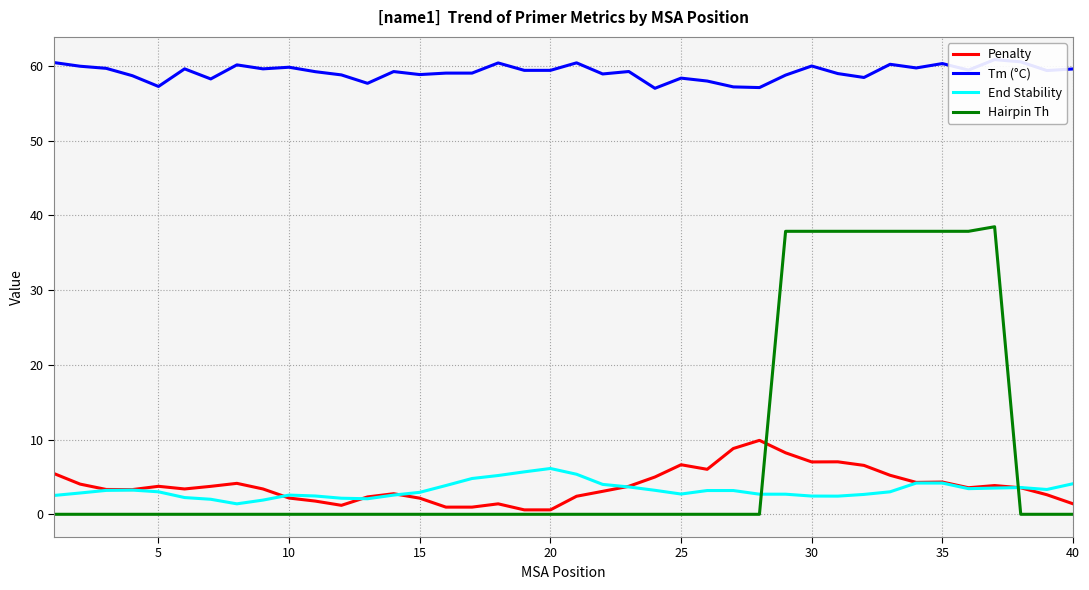

After their last crossing, which series has the higher values: End Stability or Penalty?

End Stability